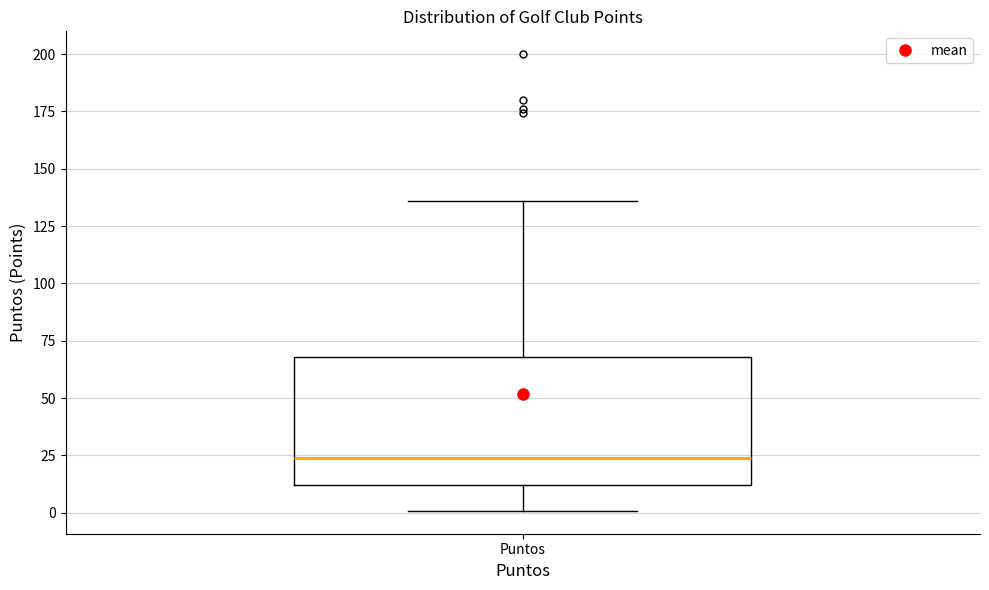

Read this box plot against the y-axis: the position of the median line, the range covered by the box, and the ends of both whiskers. The values are not printed on the chart, so give them approximately, as read against the axis.

median 25, box 10 to 70, whiskers 0 to 135